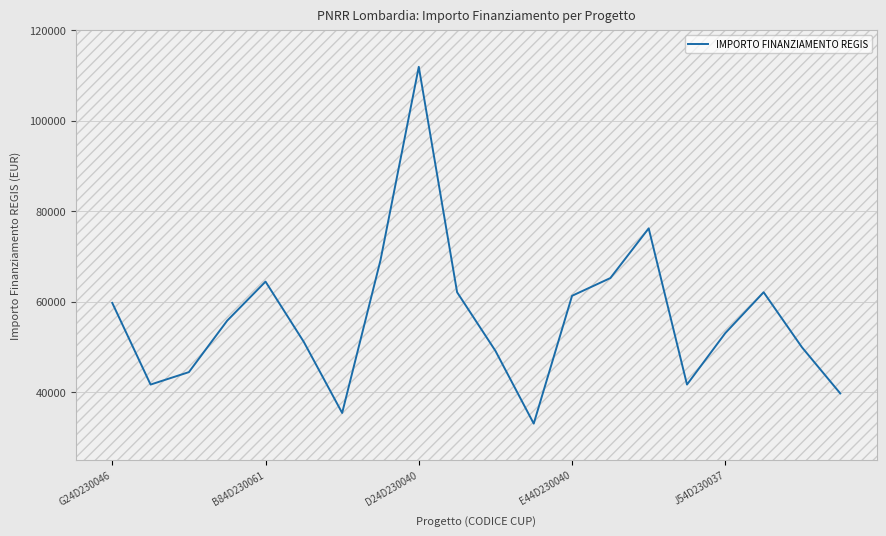

What is the difference between the maximum and minimum values?

78953.6